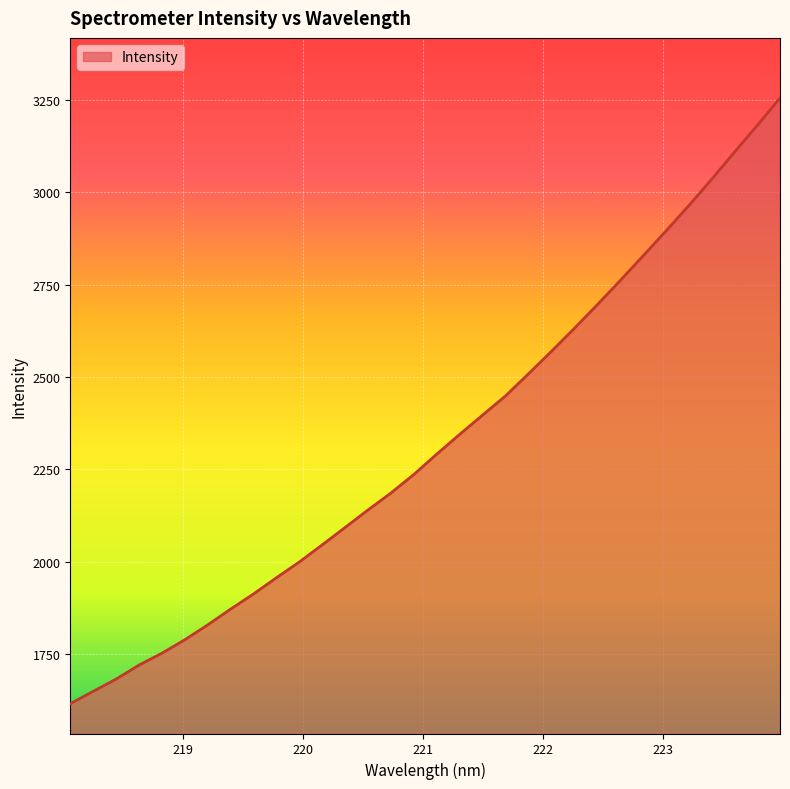

What is the greatest value displayed?

3255.9